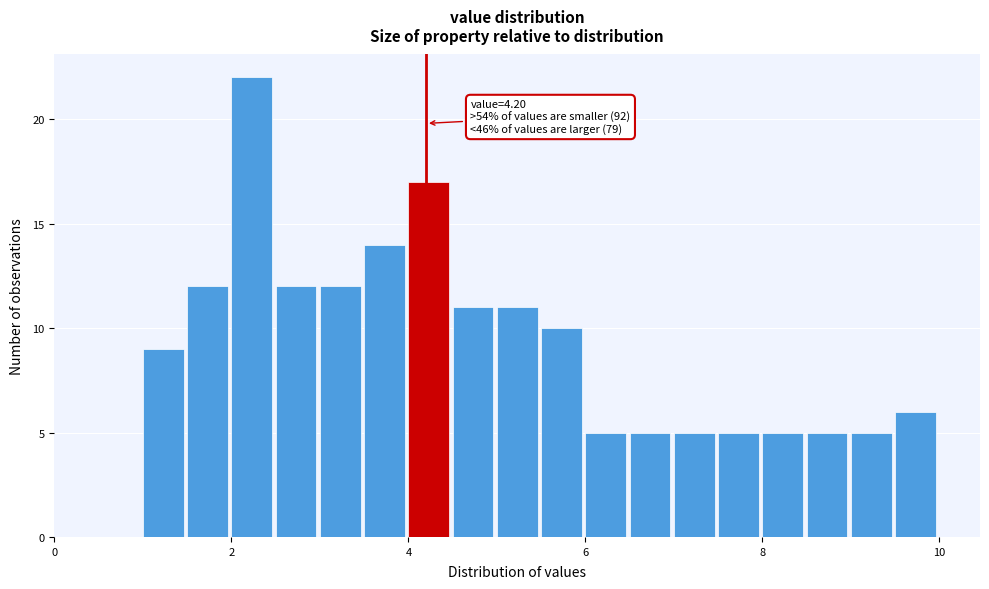

Around what value on the x-axis is the tallest bar? Give the approximate position of its centre, as read against the axis.

2.2